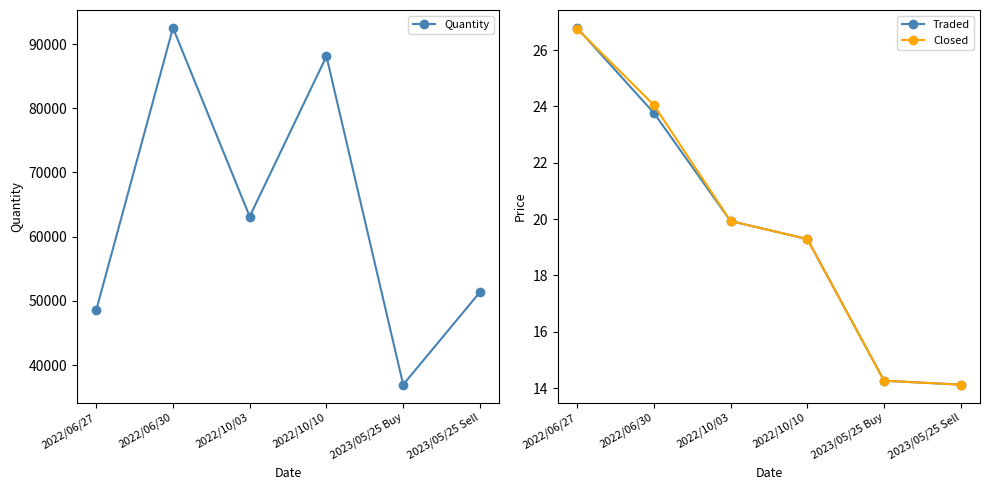

Which series changed the most between 2022/06/30 and 2023/05/25 Sell?

Quantity